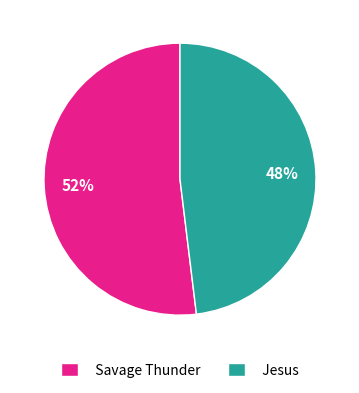

Which has a higher value, Jesus or Savage Thunder?

Savage Thunder